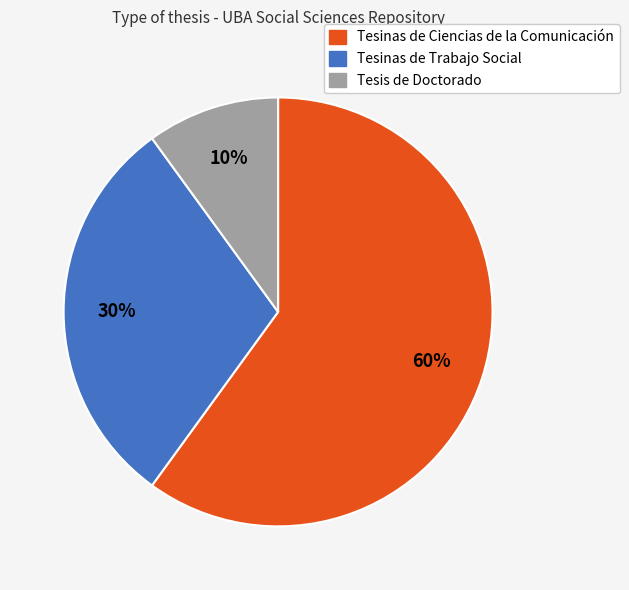

To the nearest percent, what is the difference between the largest and smallest slice percentages?

50%